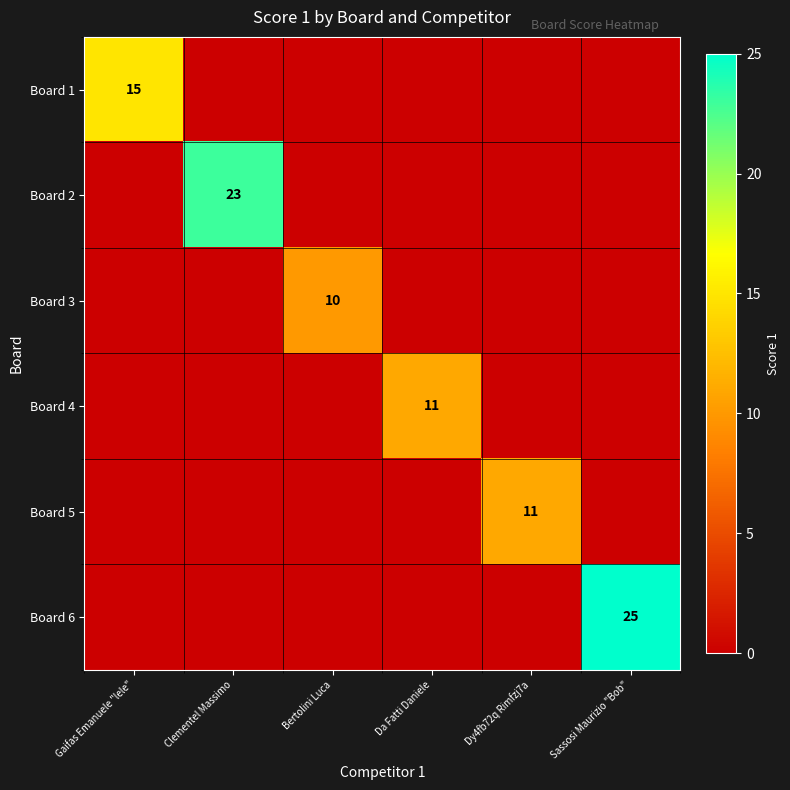

Is it true that Board 4 equals 7 at Da Fatti Daniele?

False